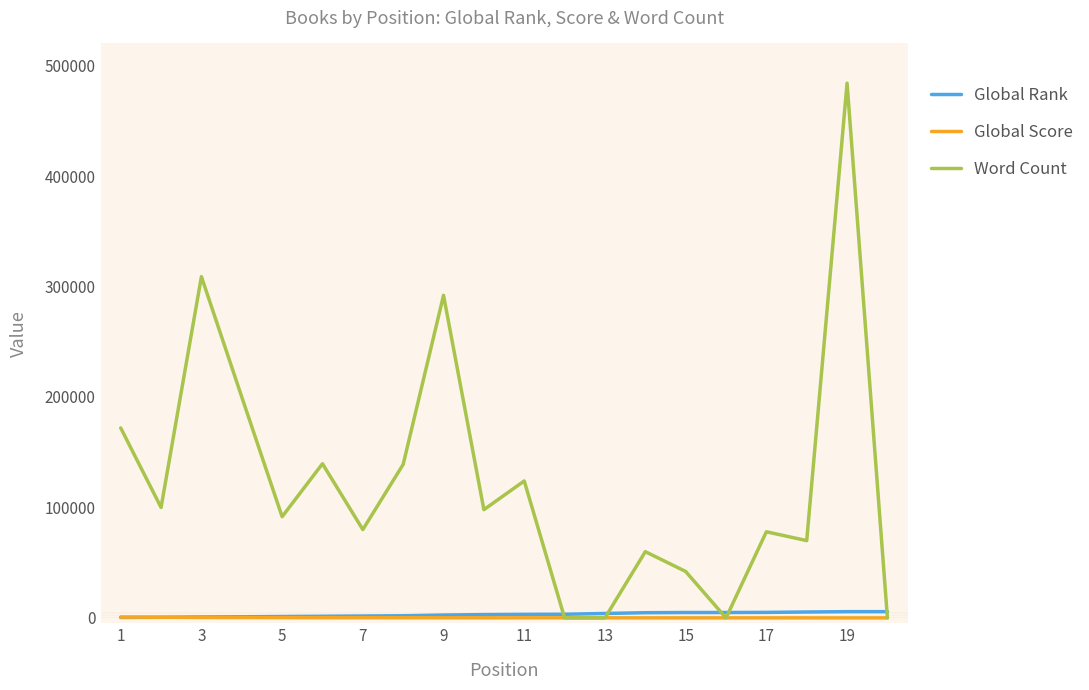

Which series has the largest range (max minus min)?

Word Count